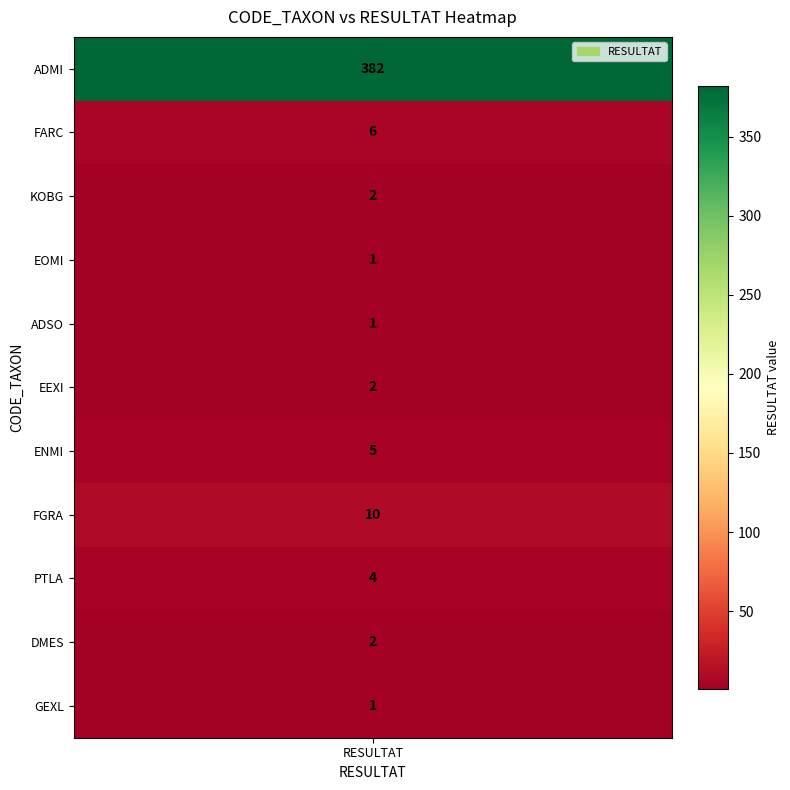

What is the average value?

38